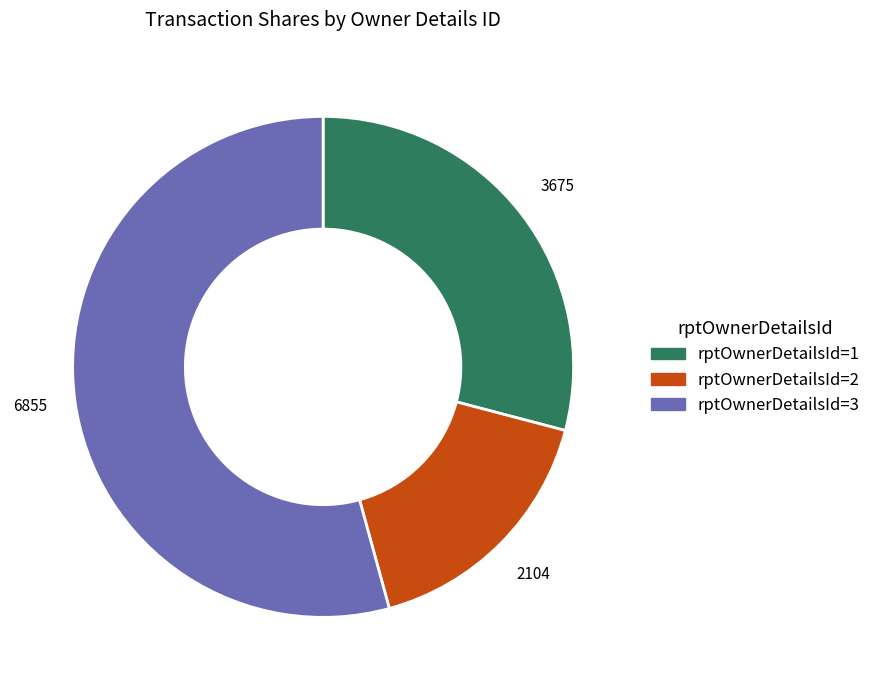

Is there a majority slice in this chart?

Yes